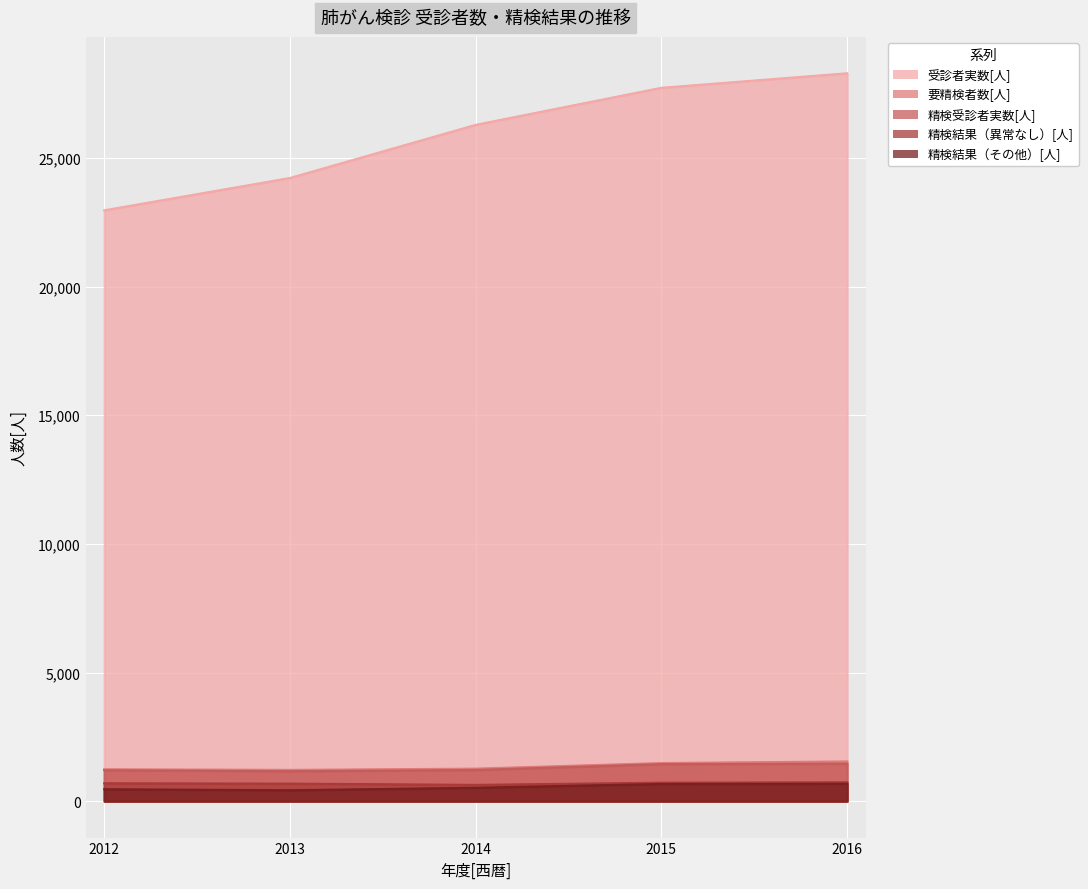

Where is the first local minimum for 精検結果（異常なし）[人]?

2014